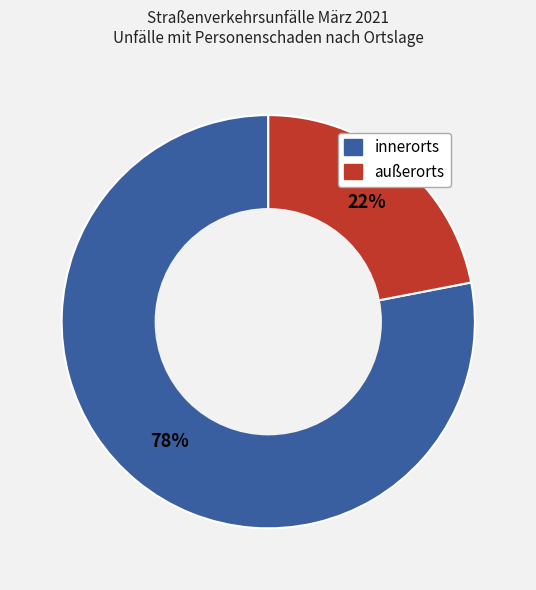

How many segments does this pie chart have?

2